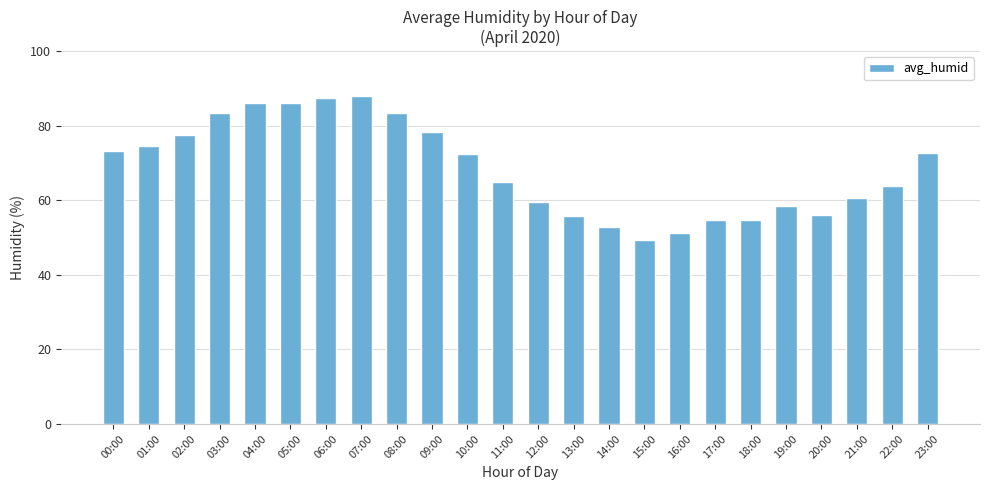

At which category does the chart reach its minimum across all series?

15:00